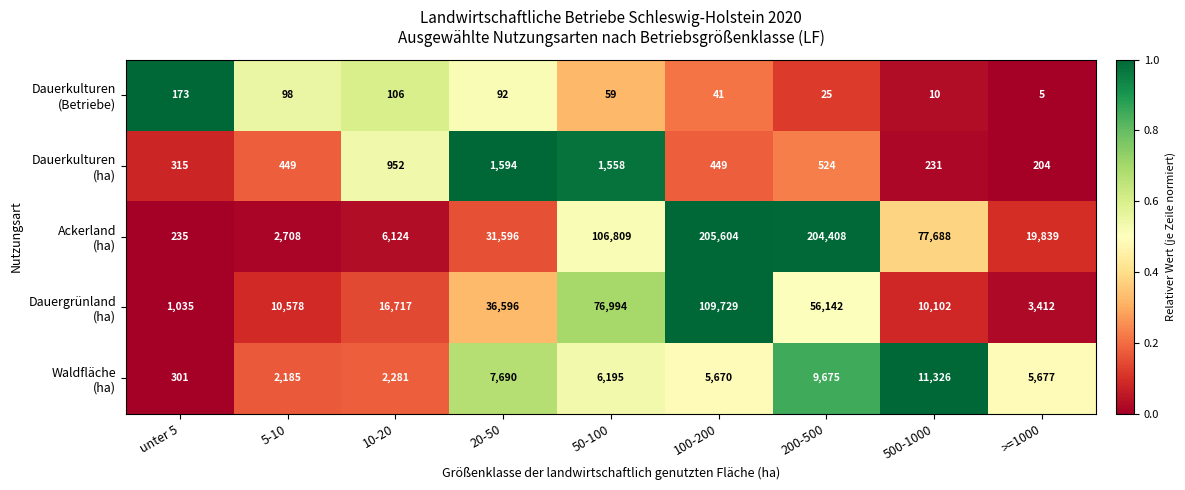

What is the spread (max minus min) of values at 5-10?

10480